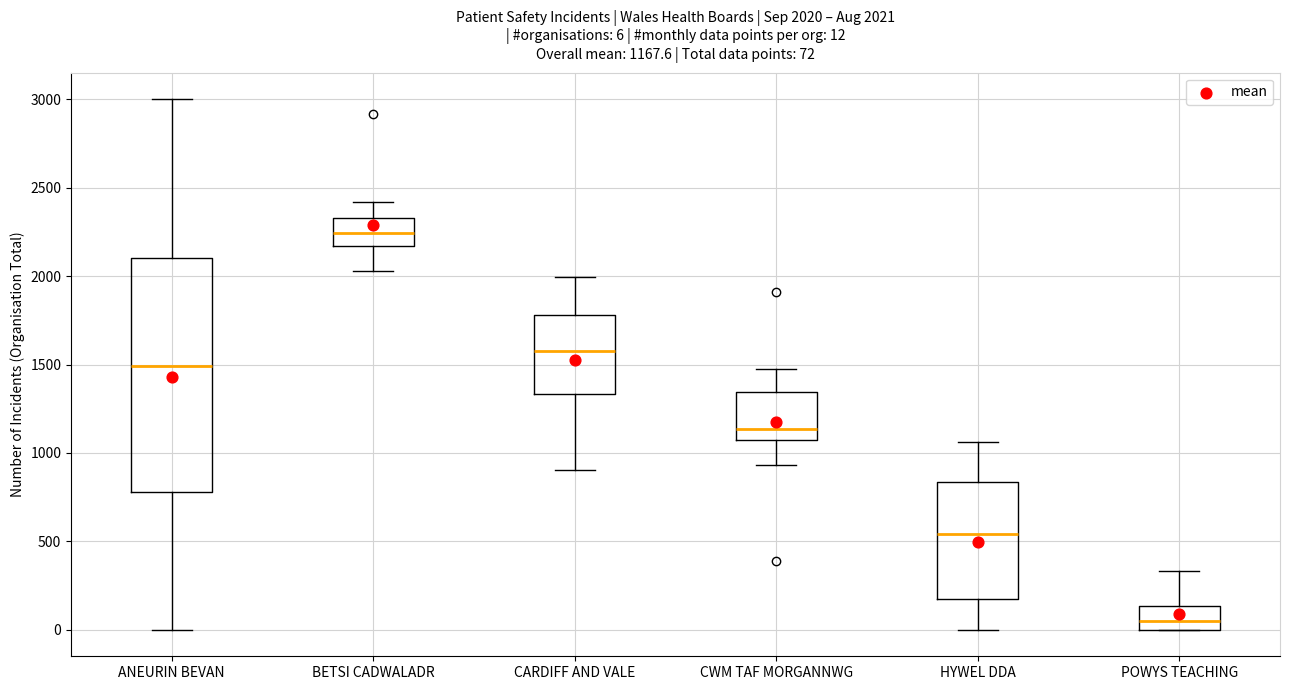

Which box's median line is the lowest?

POWYS TEACHING